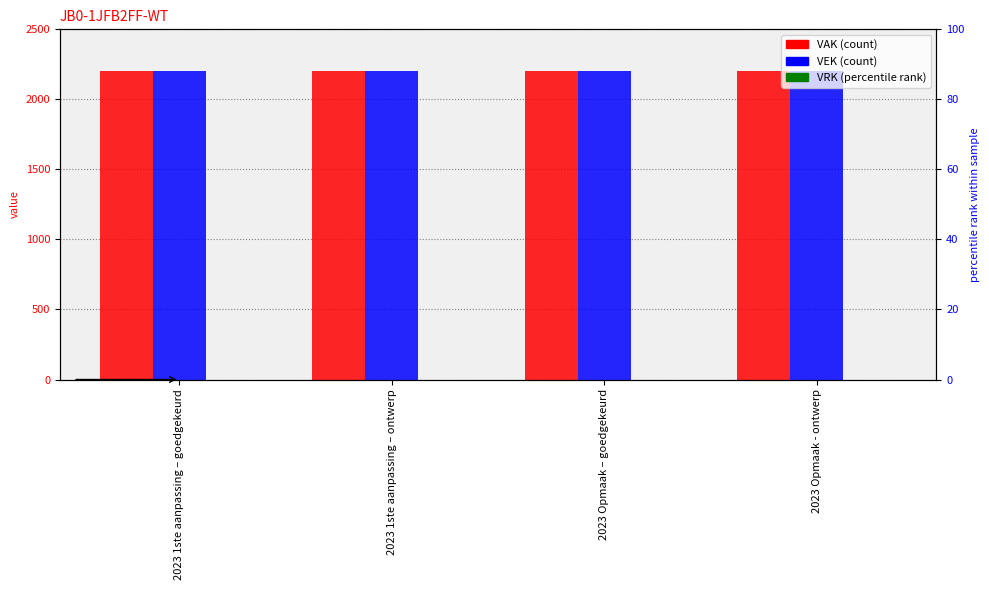

Rank the series at 2023 1ste aanpassing – ontwerp from lowest to highest value.

VRK, VAK, VEK